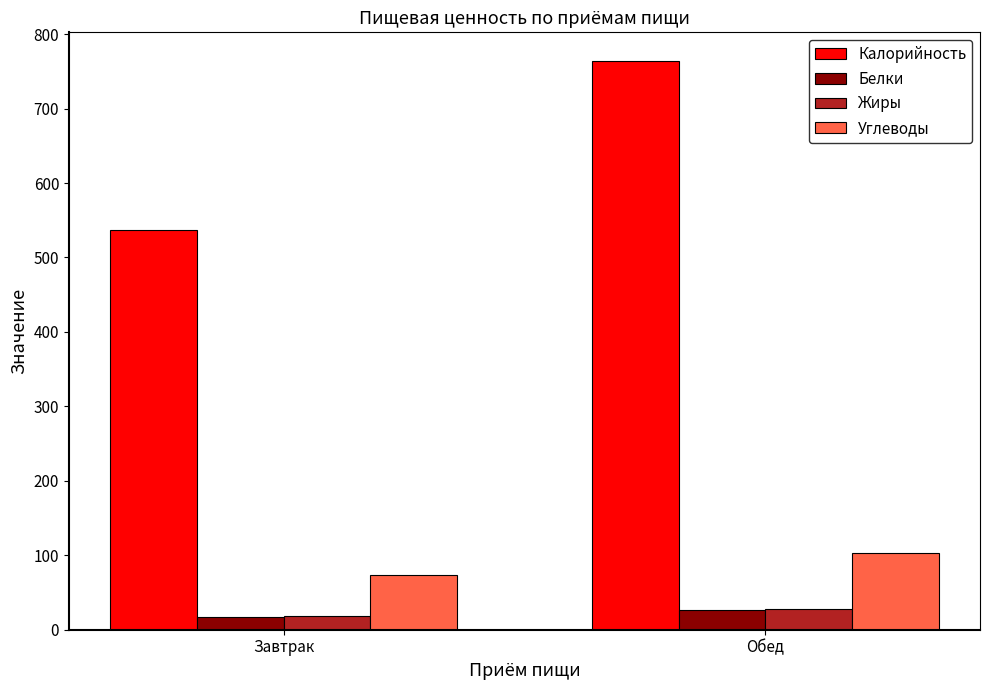

How many data points in Калорийность are less than 764?

1